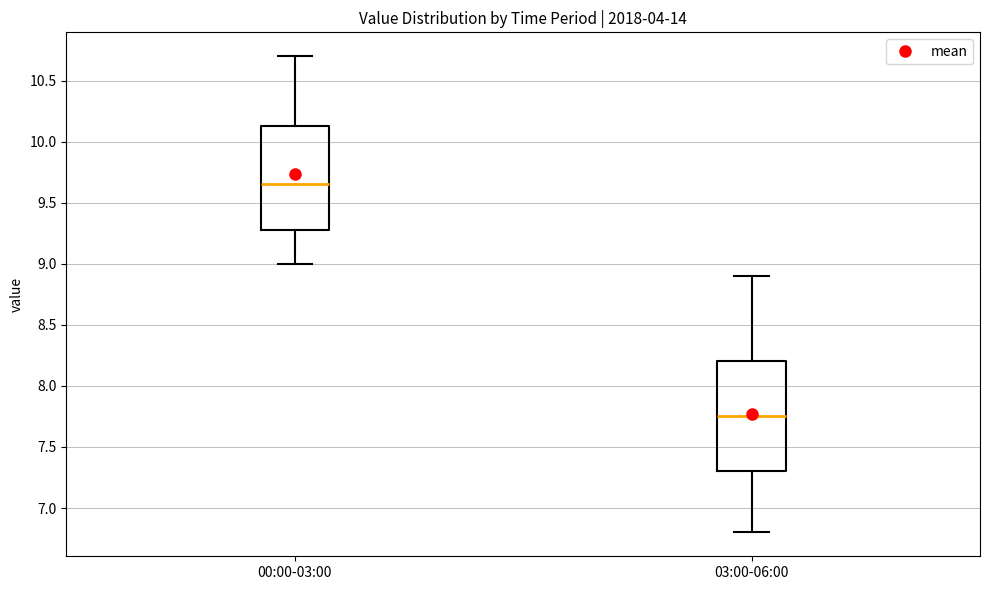

Reading left to right, transcribe this box plot: for each box, give where its median line is, the range the box spans, and where its two whiskers end, as read against the y-axis. The values are not printed on the chart, so give them approximately, as read against the axis.

00:00-03:00: median 9.65, box 9.30 to 10.15, whiskers 9.00 to 10.70
03:00-06:00: median 7.75, box 7.30 to 8.20, whiskers 6.80 to 8.90